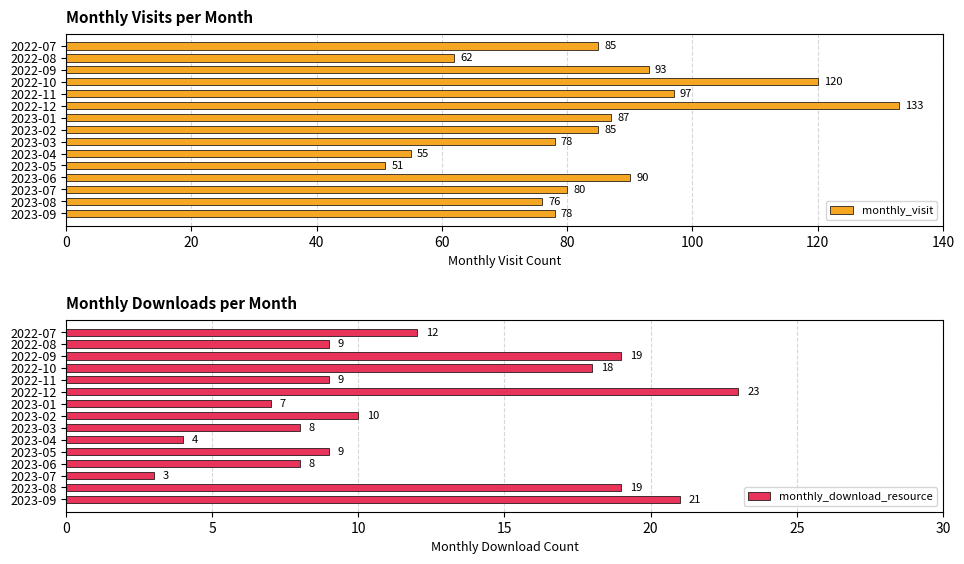

At how many categories does at least one series exceed 78?

9